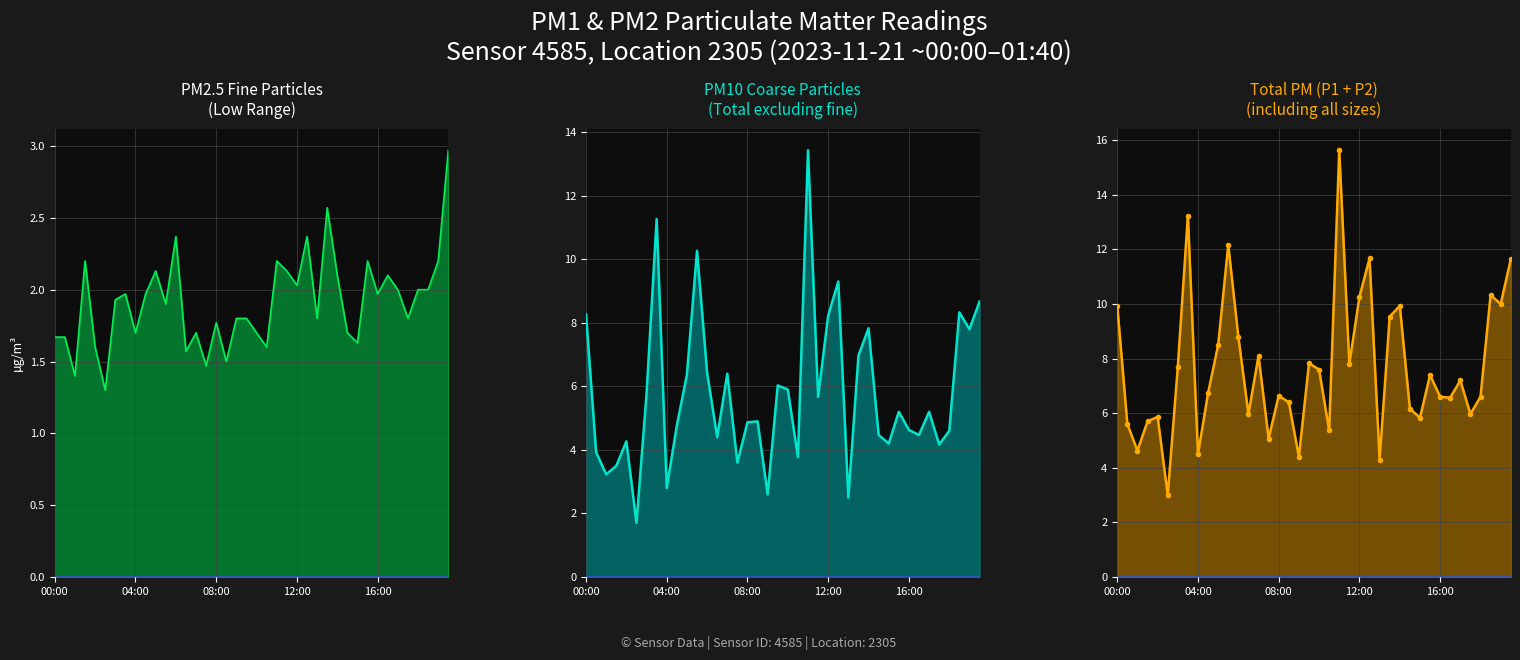

What is the difference between the maximum and minimum values in the P2 series?

1.7